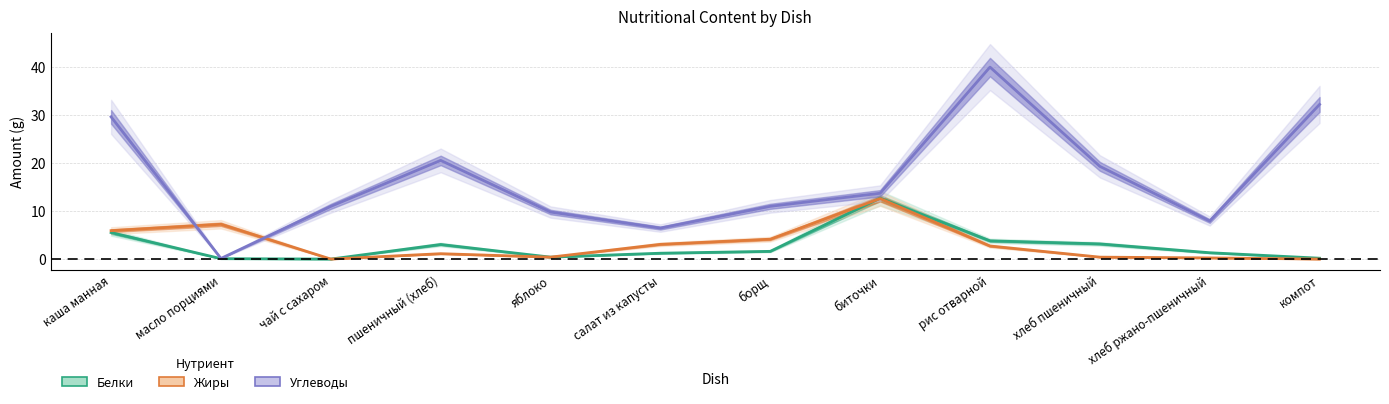

The Углеводы series shows 40.0 at рис отварной. True or false?

True